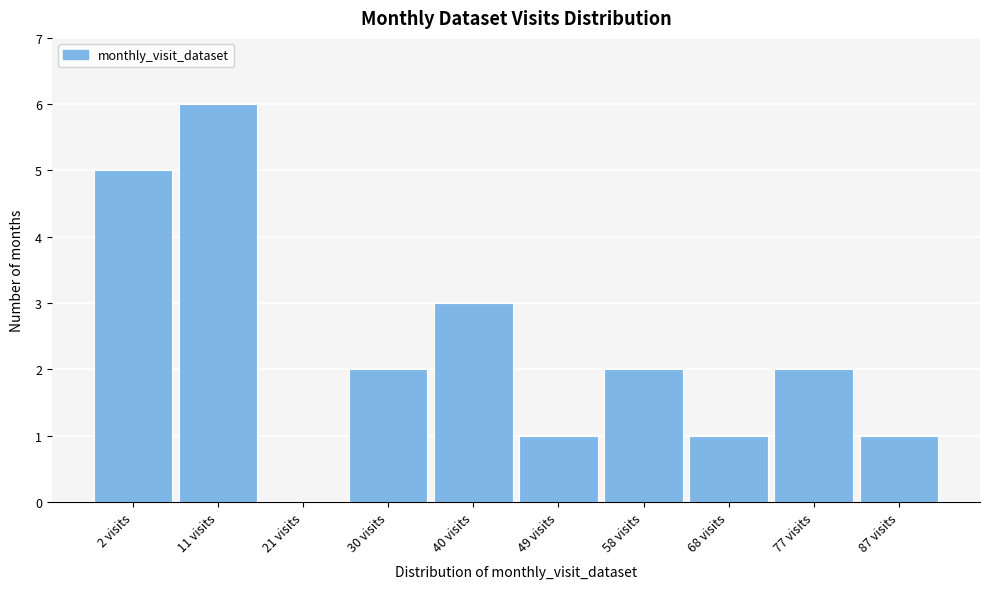

Reading right to left, extract all data points from this chart.

87 visits=1	77 visits=2	68 visits=1	58 visits=2	49 visits=1	40 visits=3	30 visits=2	21 visits=0	11 visits=6	2 visits=5